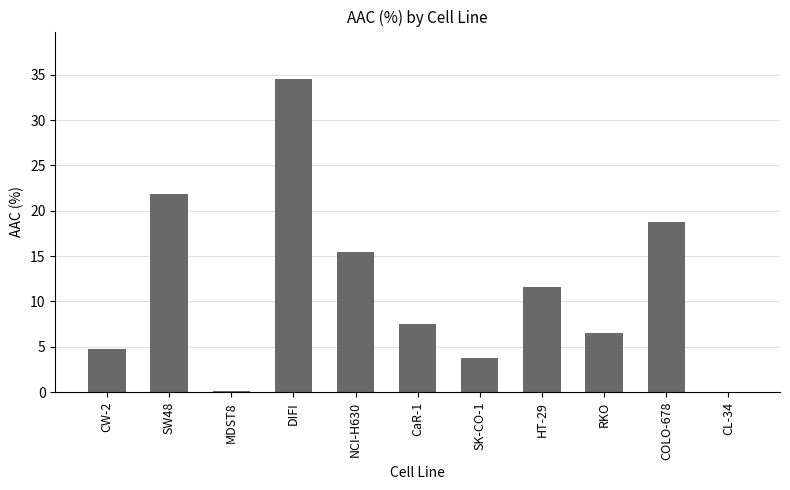

Where does the data first go above 7?

SW48